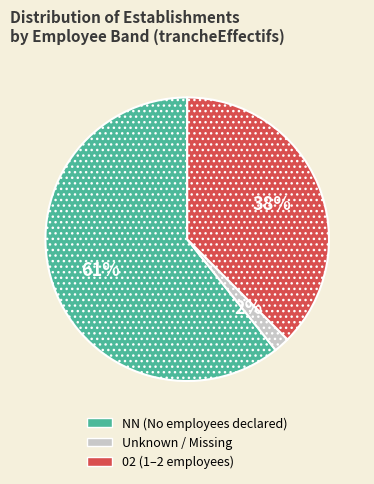

Does any single category account for the majority?

Yes